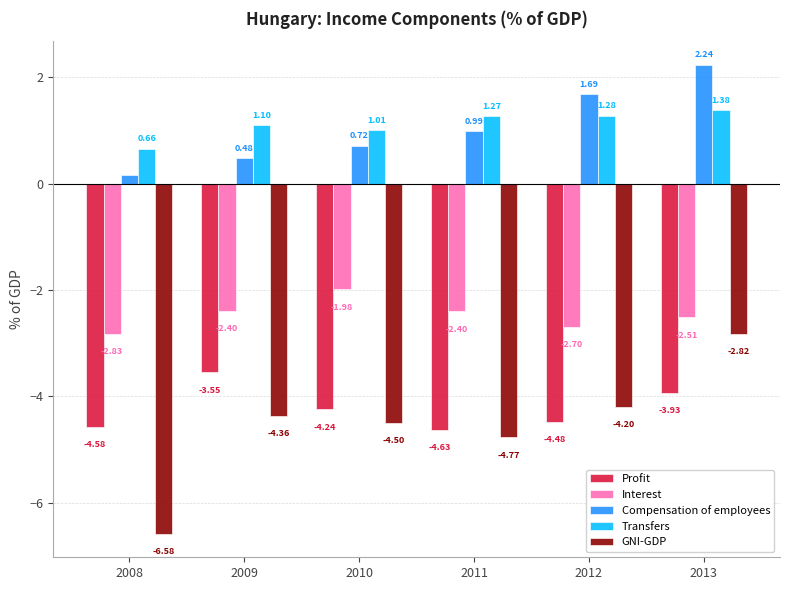

The GNI-GDP series shows -3.0 at 2008. True or false?

False